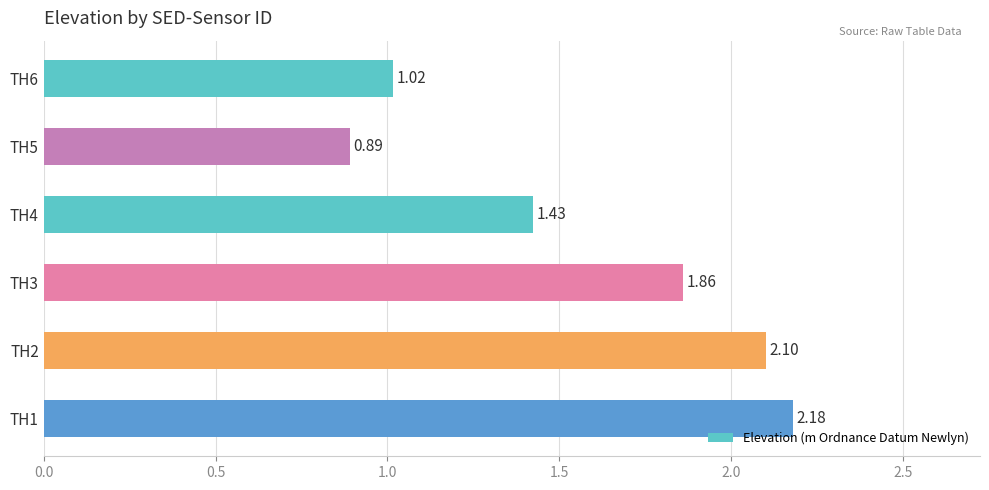

What is the sum of the values at TH6 and TH3?

2.9